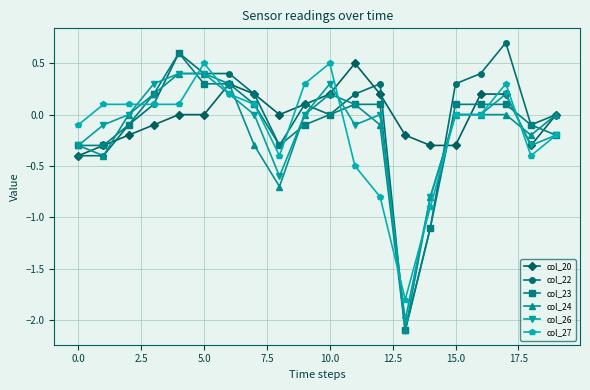

Which series has the widest spread of values?

col_22